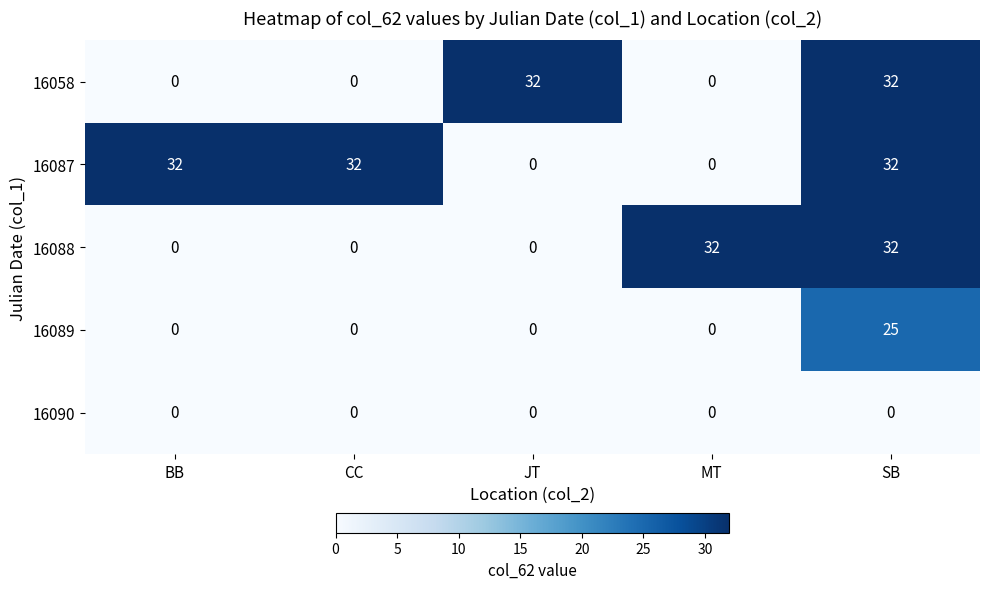

Which category has the highest value in the 16089 series?

SB